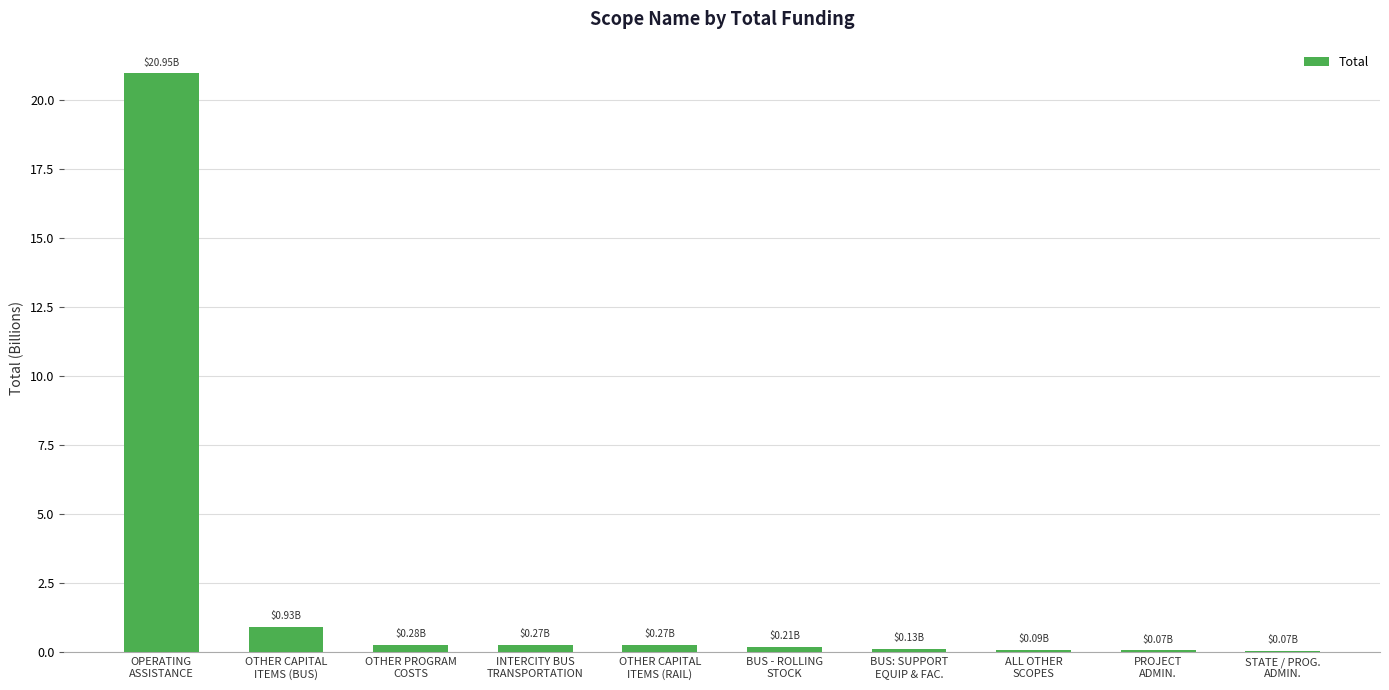

Are the bars horizontal?

No